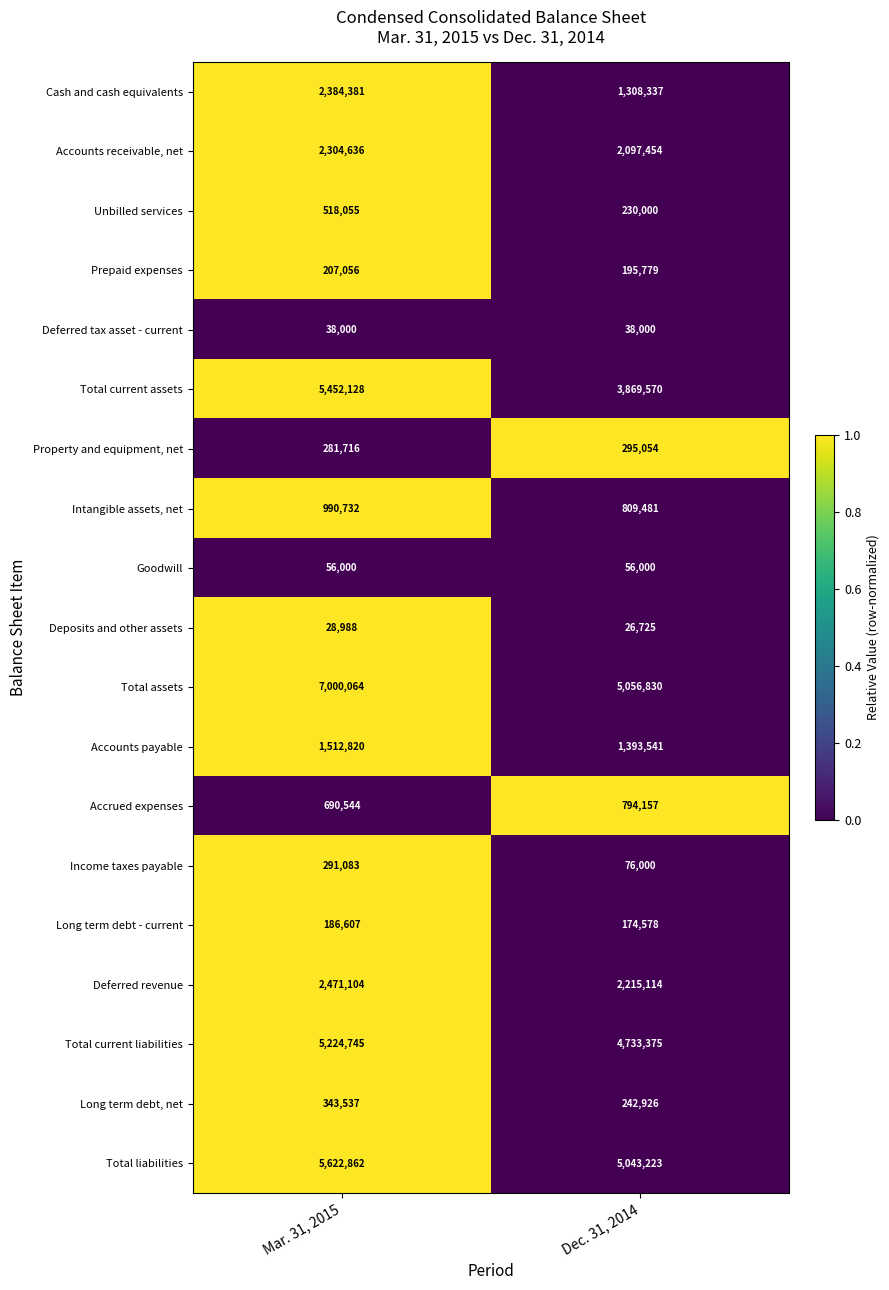

At which category does the chart reach its peak across all series?

Mar. 31, 2015